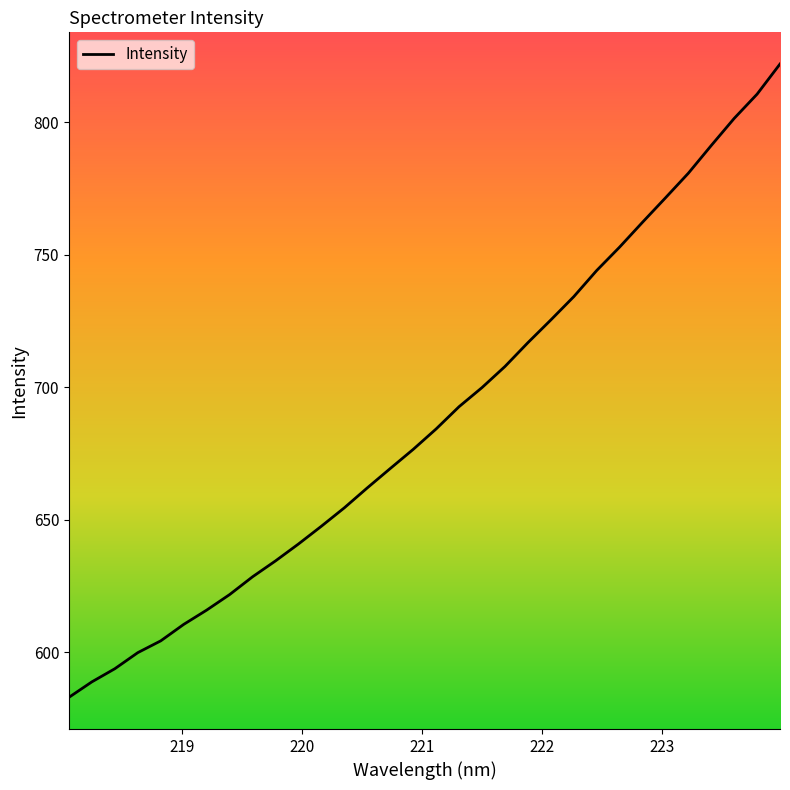

What is the maximum value shown in the chart?

821.9